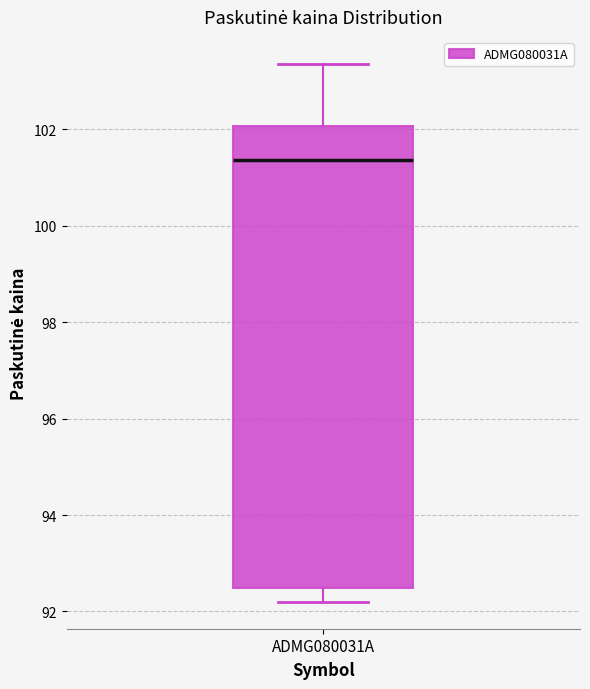

Transcribe this box plot: give where the median line is, the range the box spans, and where the two whiskers end, as read against the y-axis. The values are not printed on the chart, so give them approximately, as read against the axis.

median 101.4, box 92.4 to 102.0, whiskers 92.2 to 103.4